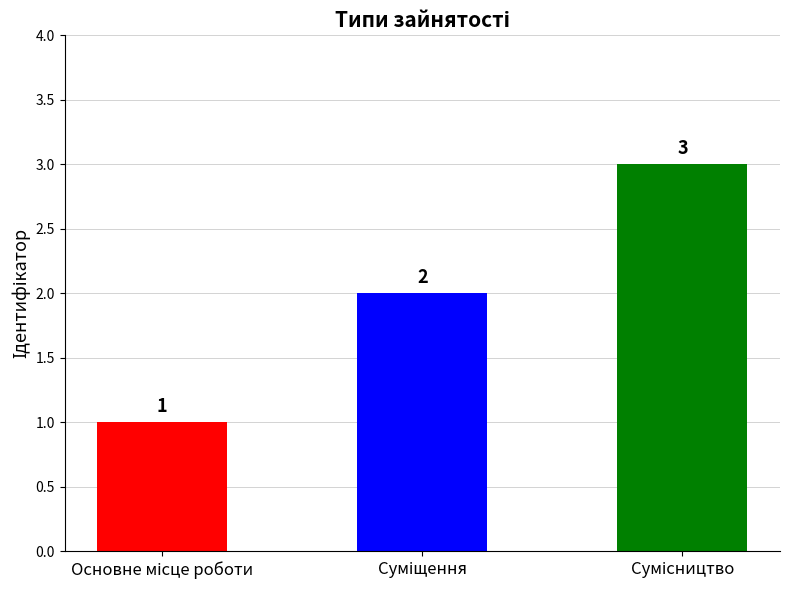

Reading left to right, transcribe all the data shown in this chart.

Основне місце роботи=1	Суміщення=2	Сумісництво=3